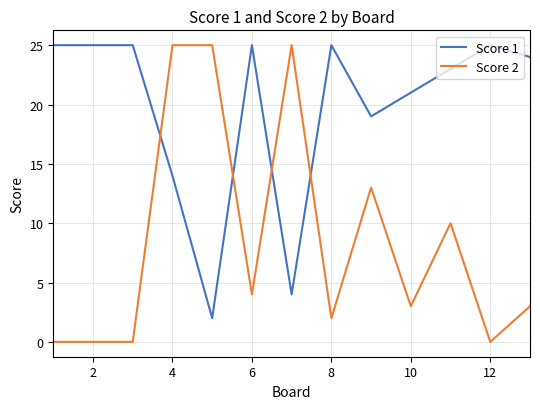

Rank the series by their average value, from lowest to highest.

Score 2, Score 1